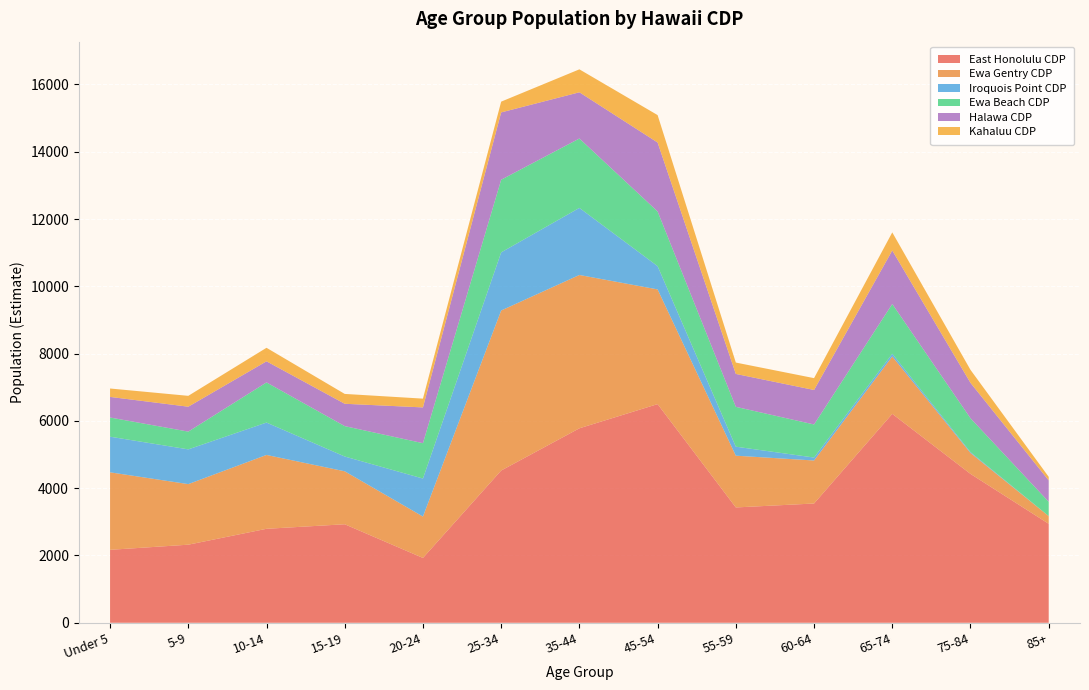

Reading left to right, list all the values displayed in this chart.

East Honolulu CDP: 49491	2168	2321	2793	2928	1927	4525	5780	6499	3428	3545	6210	4425	2942
Ewa Gentry CDP: 27198	2304	1800	2195	1574	1230	4756	4557	3409	1538	1278	1706	622	229
Iroquois Point CDP: 9502	1059	1033	963	440	1130	1728	1994	692	268	88	81	26	0
Ewa Beach CDP: 15167	570	528	1193	903	1051	2159	2062	1625	1184	983	1478	1006	425
Halawa CDP: 14411	612	740	627	664	1063	2001	1374	2049	978	1025	1590	1052	636
Kahaluu CDP: 5065	250	323	402	293	261	320	682	815	338	352	538	386	105